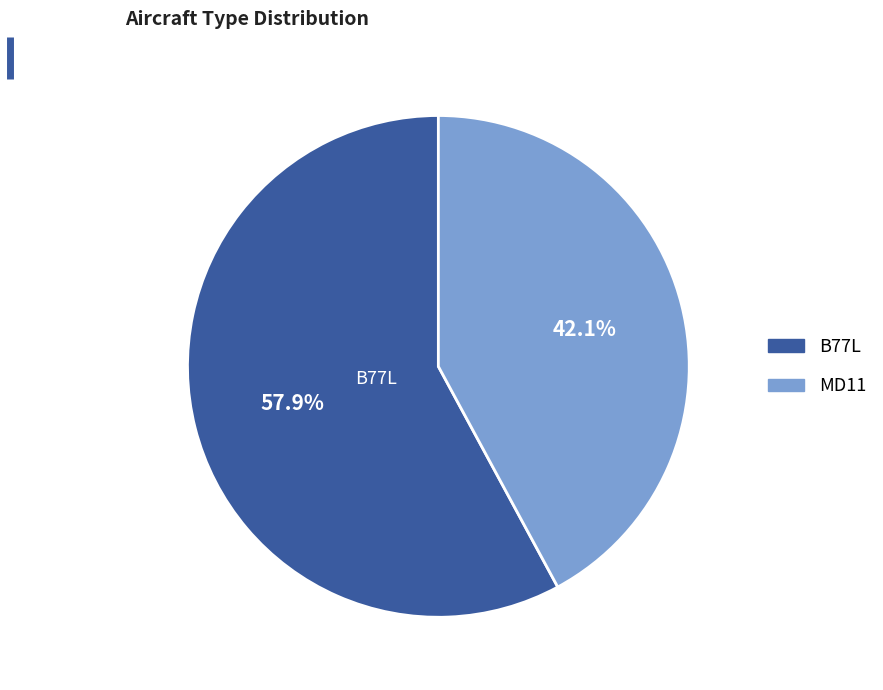

Rank the categories by value from lowest to highest.

MD11, B77L